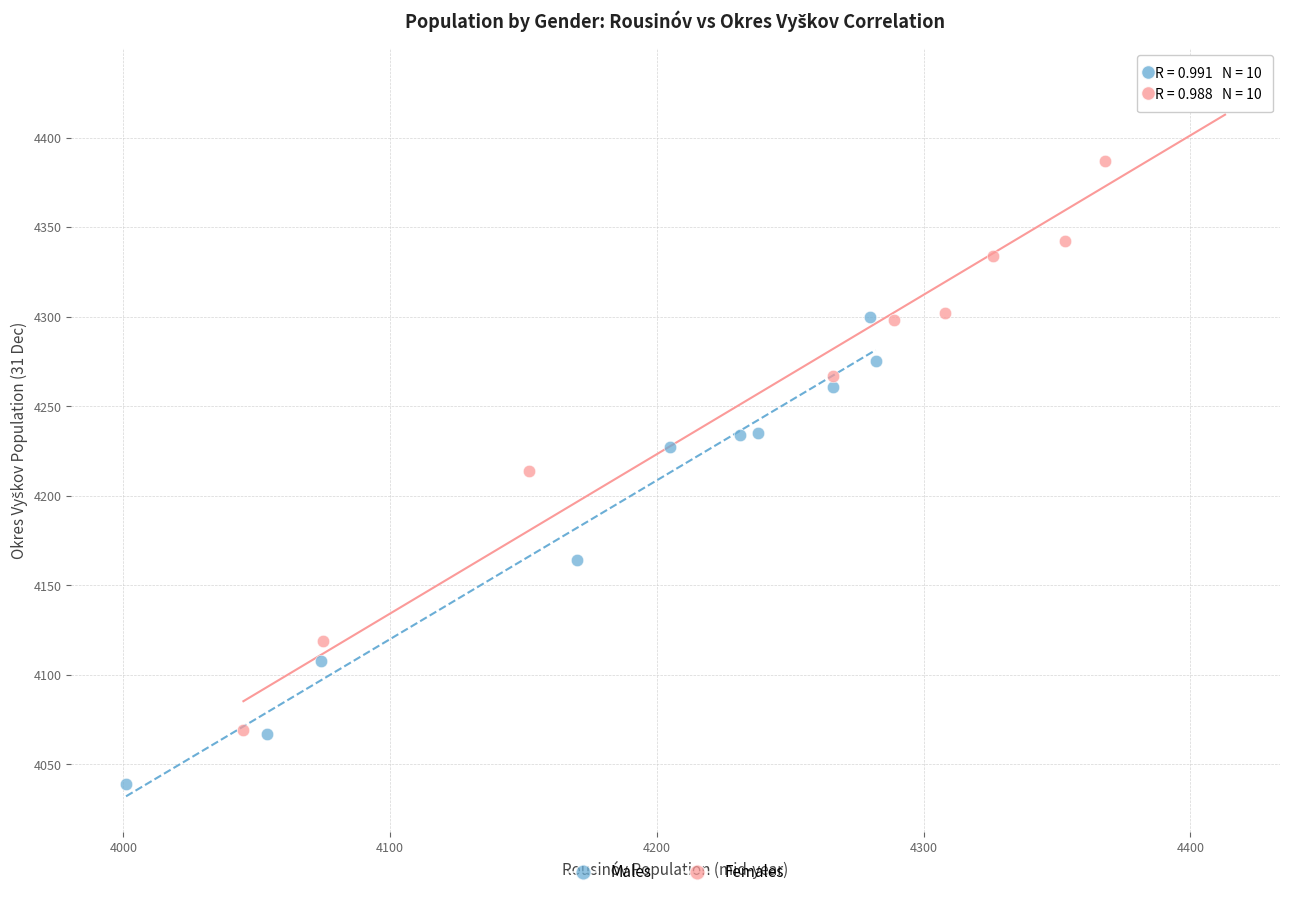

What are all the series names shown in the legend?

Males, Females